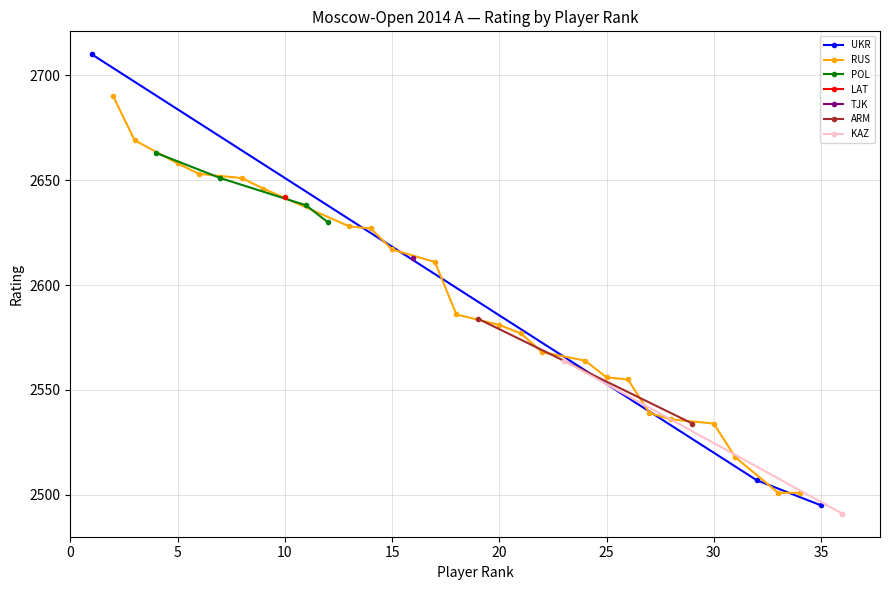

Where is GM nearest to the value 2645?

9